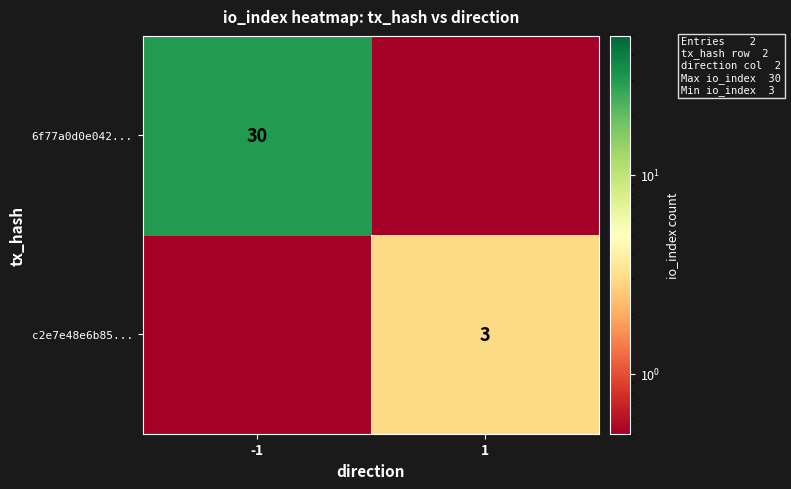

At how many categories does at least one series exceed 1?

2